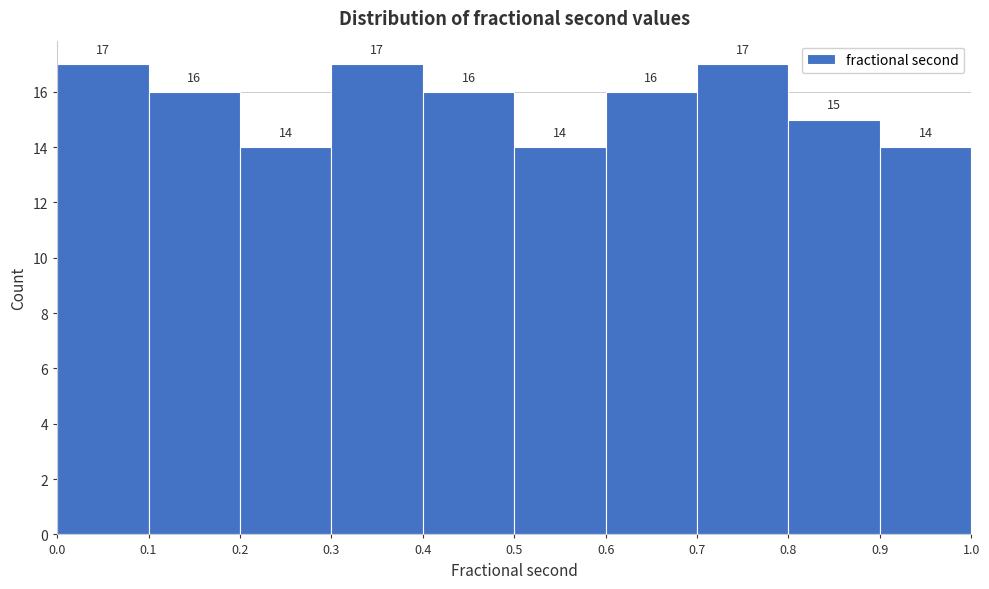

Reading left to right, list every bar in this chart as the range it spans on the x-axis followed by its height.

0.0 to 0.1: 17
0.1 to 0.2: 16
0.2 to 0.3: 14
0.3 to 0.4: 17
0.4 to 0.5: 16
0.5 to 0.6: 14
0.6 to 0.7: 16
0.7 to 0.8: 17
0.8 to 0.9: 15
0.9 to 1.0: 14